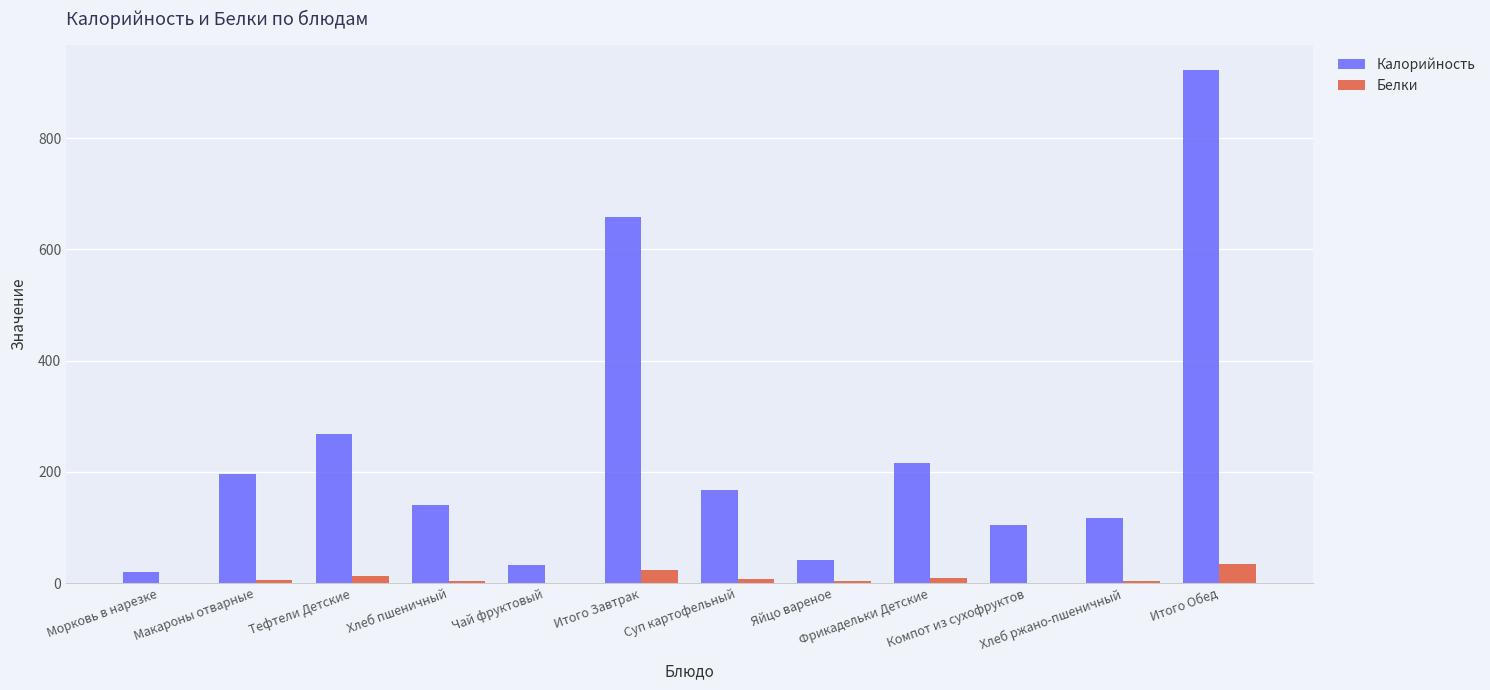

What is the sum of all Белки values?

106.7